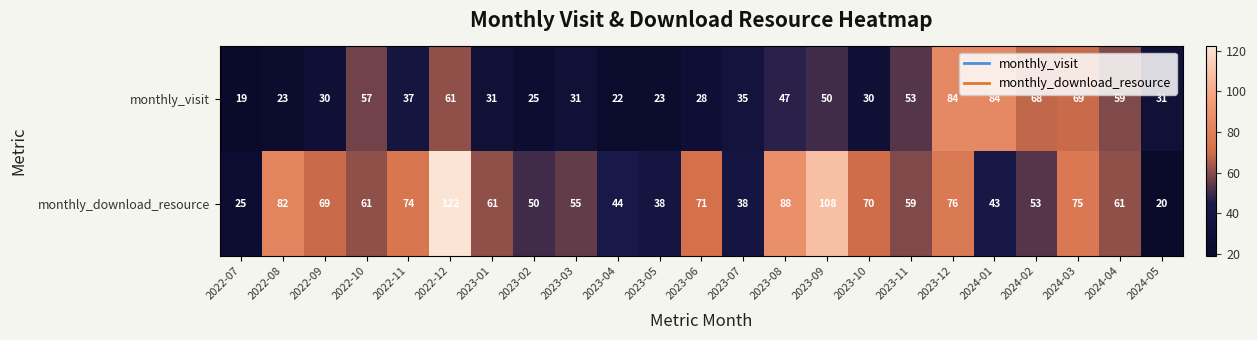

Which series has the largest total across all categories?

monthly_download_resource